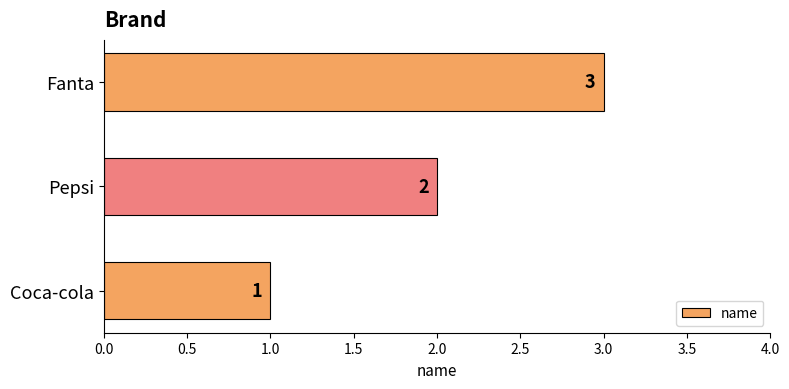

What is the maximum value shown in the chart?

3